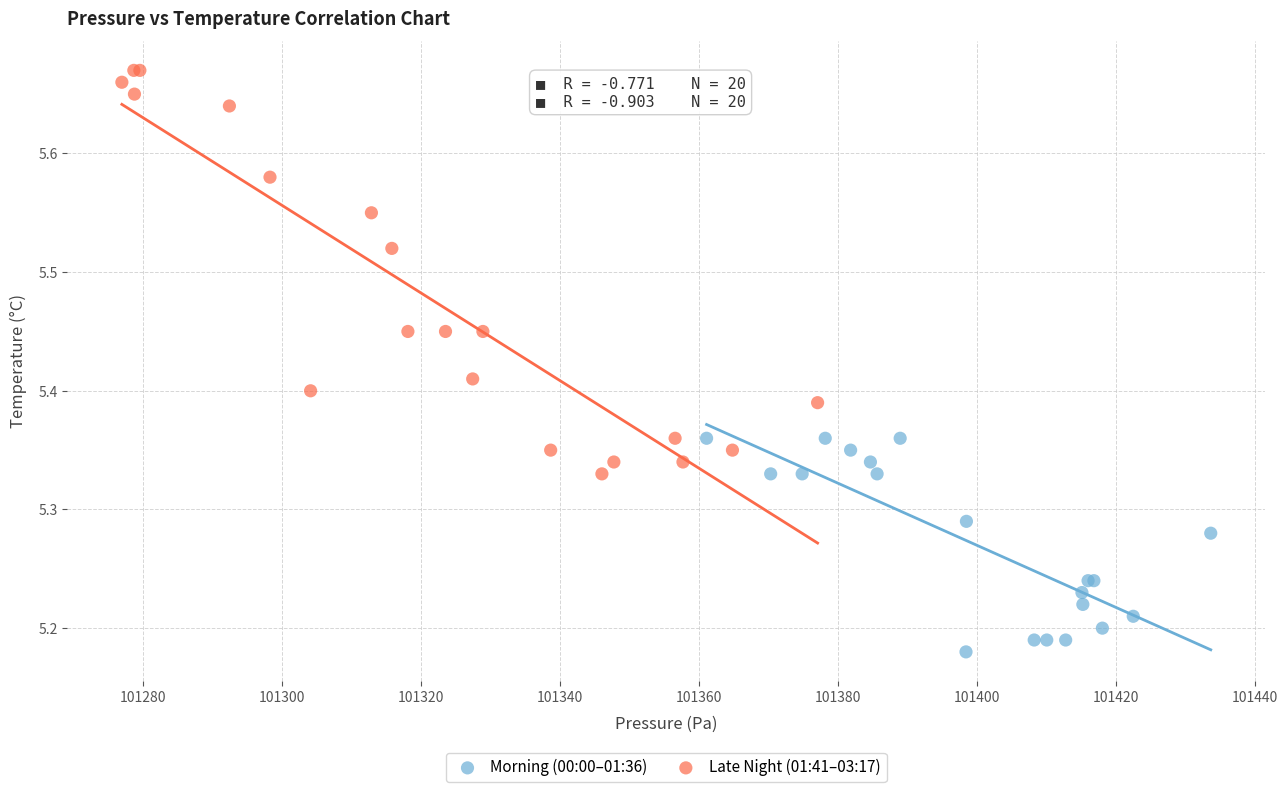

Which series contains the highest Y value?

Late Night (01:41–03:17)